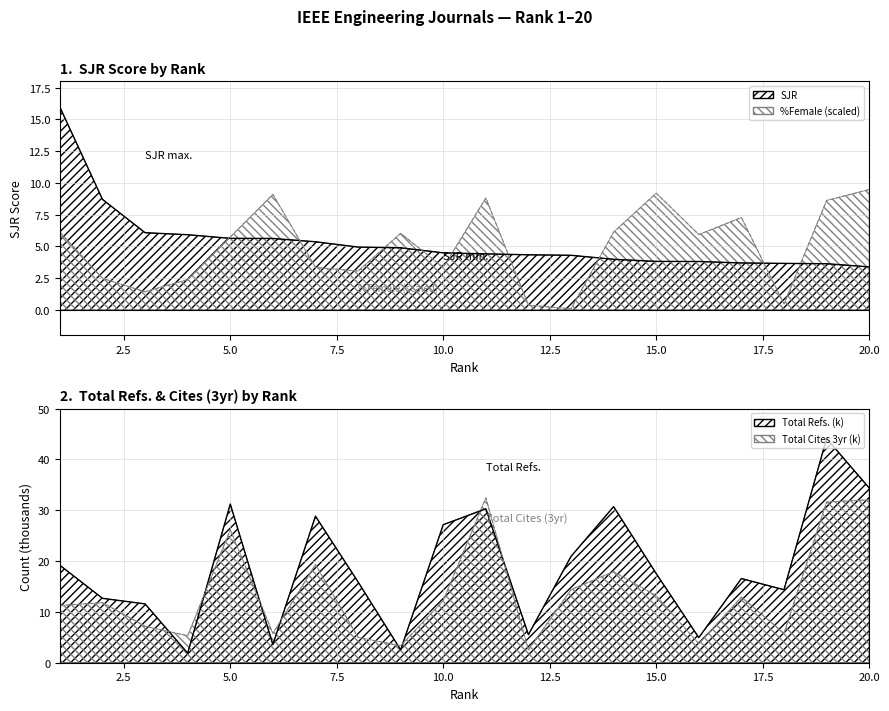

Which series has the largest total across all categories?

Total Refs. (thousands)